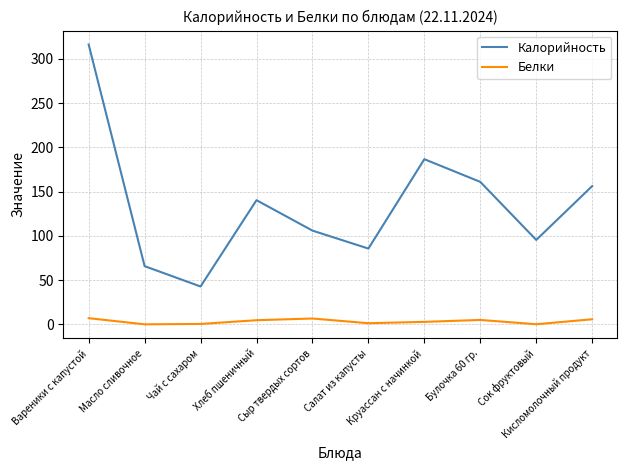

How many interior local valleys does the Белки series have?

3